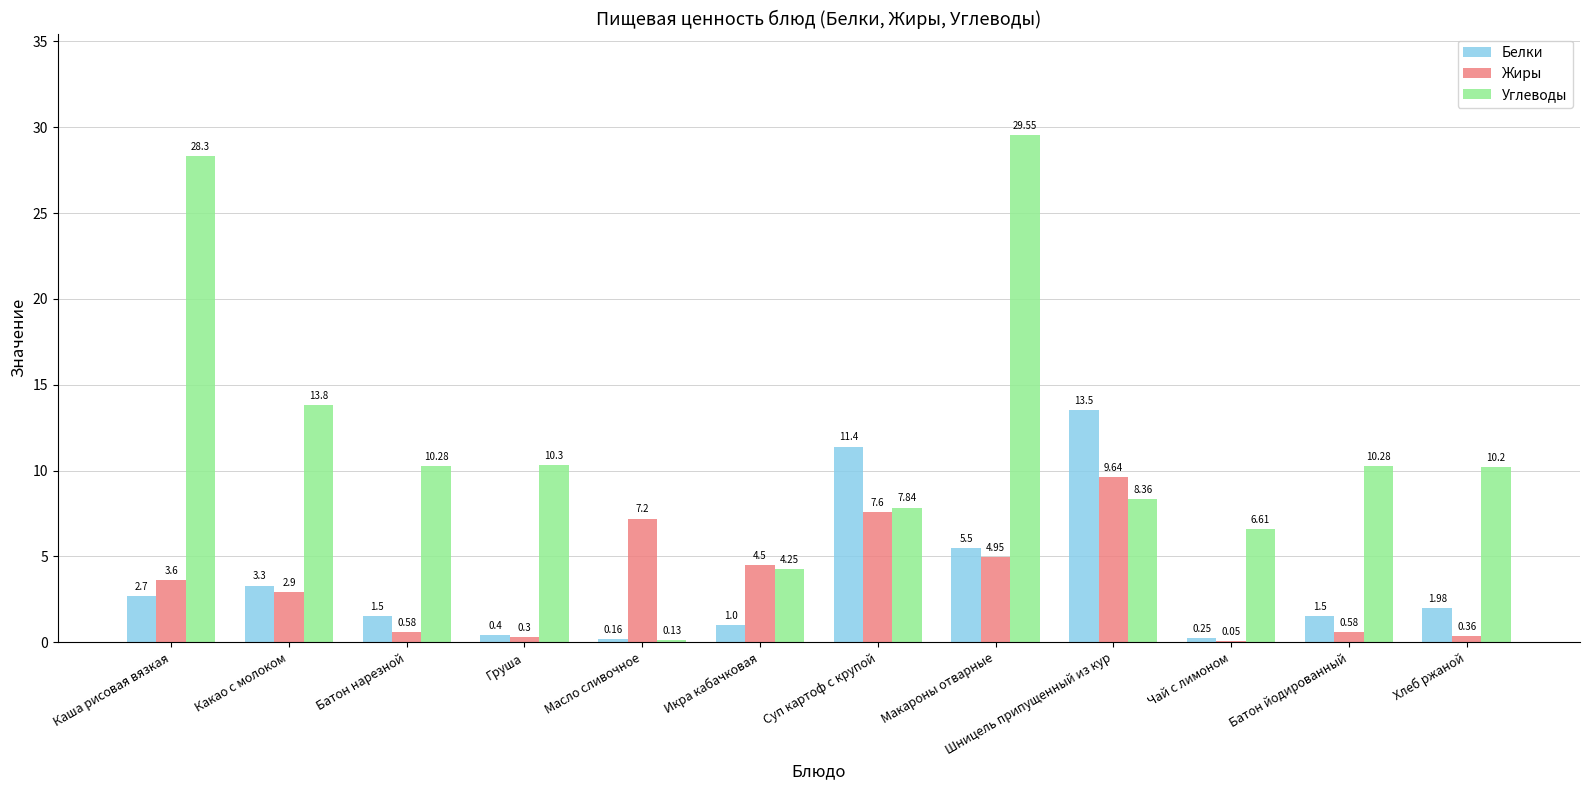

Which category has the highest value across all series?

Макароны отварные